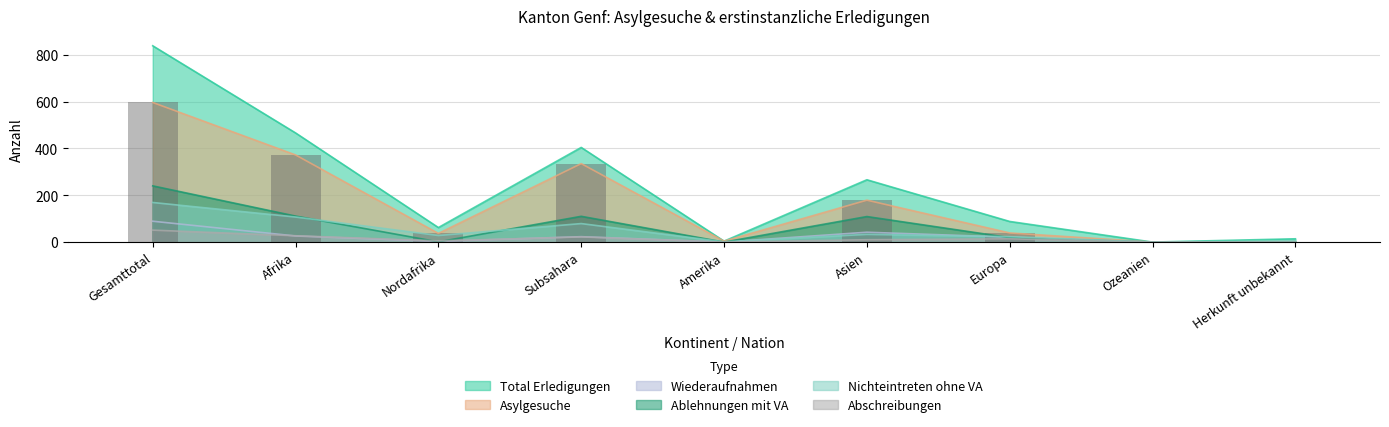

At which category is the sum across all series the highest?

Gesamttotal